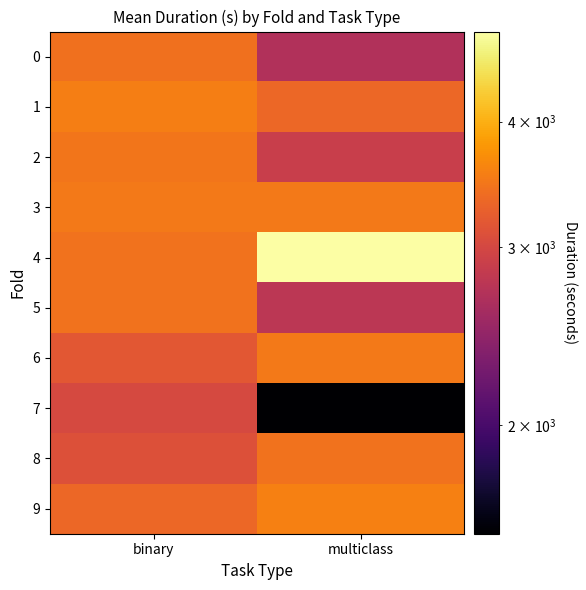

Rank the series by their maximum value, from lowest to highest.

7, 0, 8, 5, 2, 6, 3, 1, 9, 4